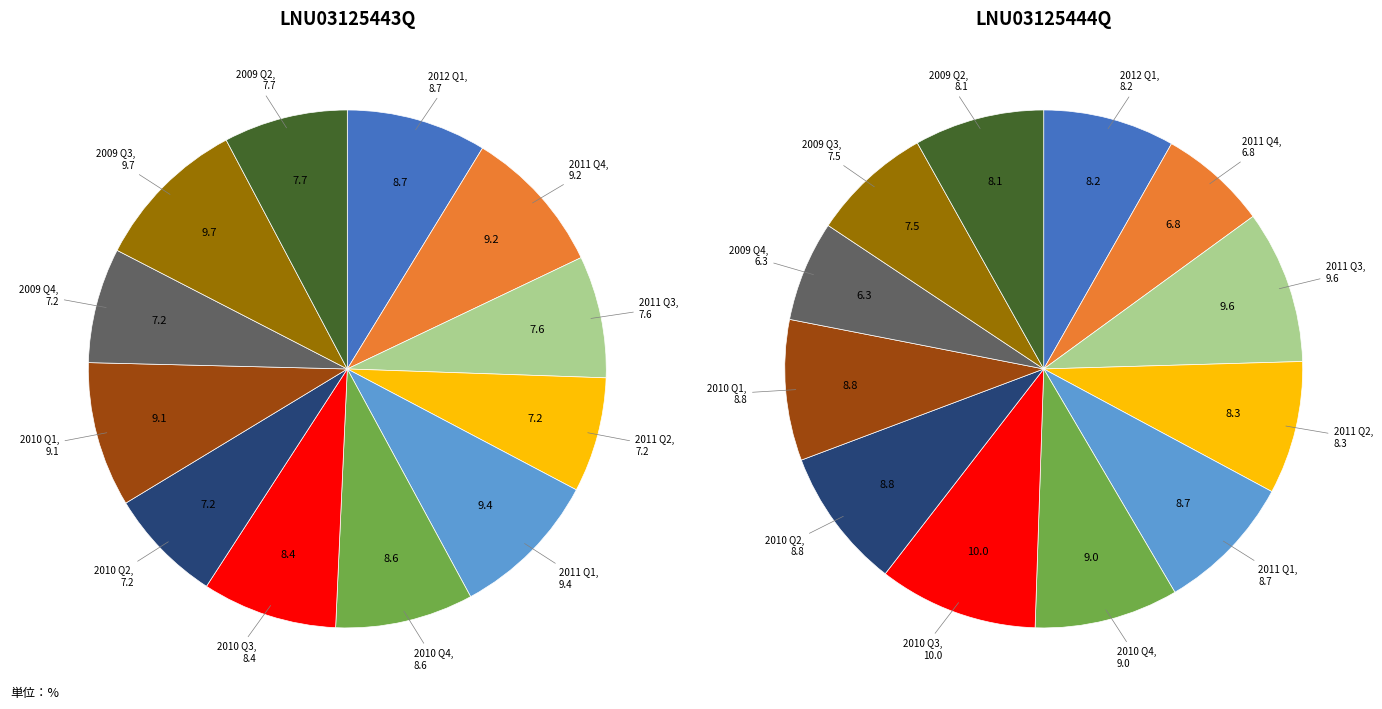

Is 2011 Q3 the majority of the pie?

No